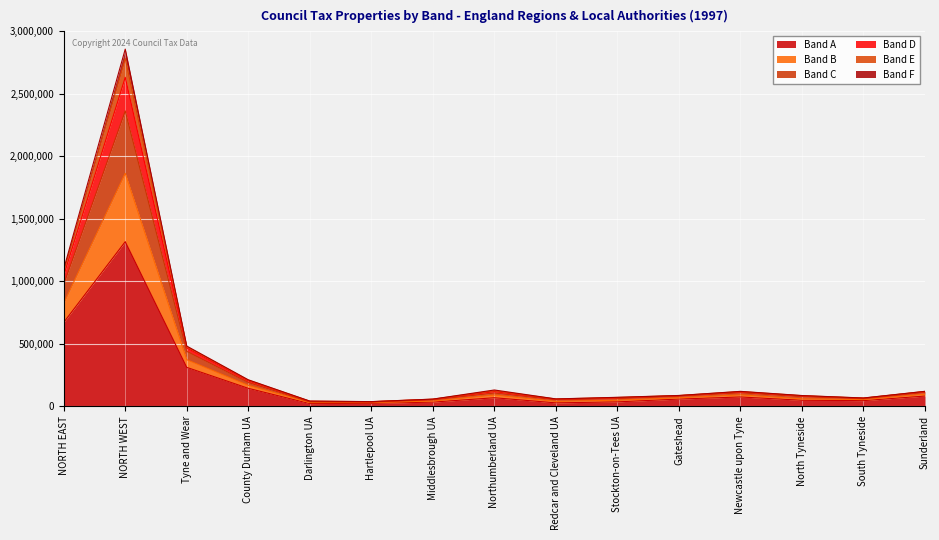

Which category has the highest value in the Band A series?

NORTH WEST